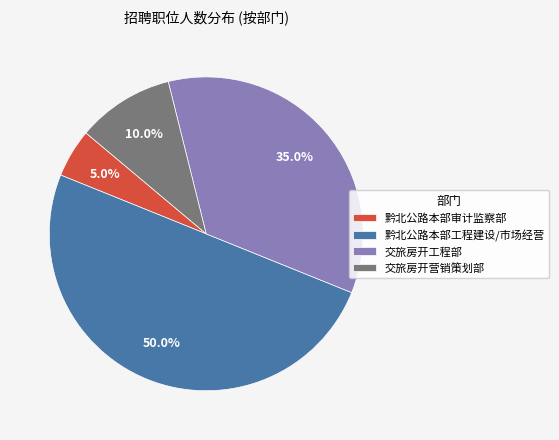

Approximately how many times larger is the value at 交旅房开工程部 compared to 交旅房开营销策划部?

3.5